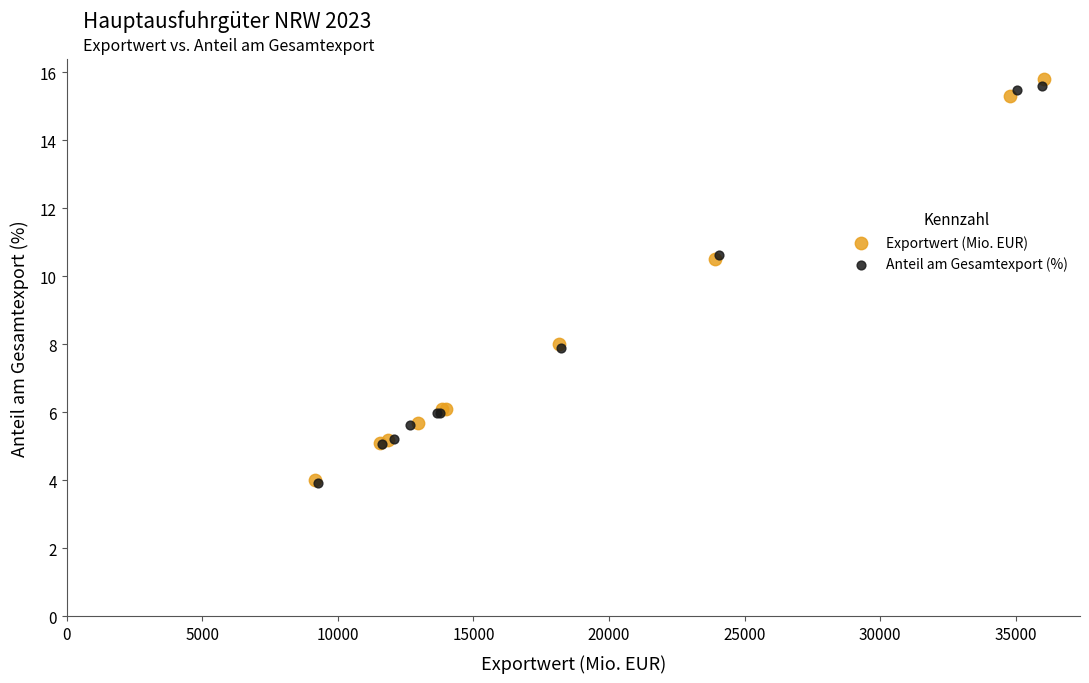

What are all the series names shown in the legend?

Exportwert (Mio. EUR), Anteil am Gesamtexport (%)